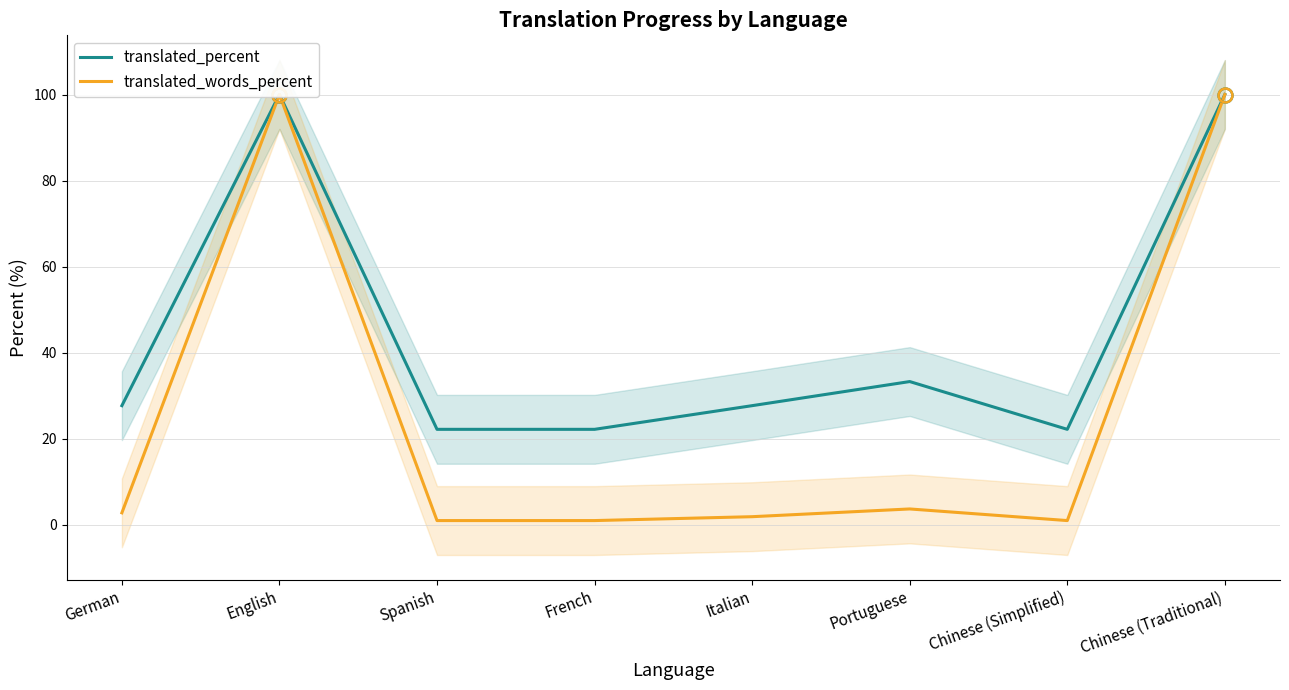

Where is translated_words_percent nearest to the value 50?

Portuguese